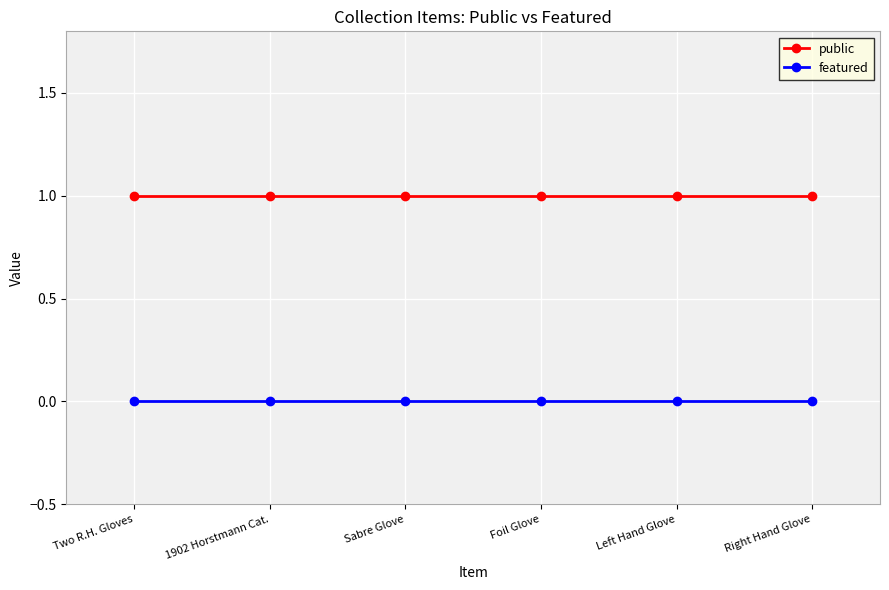

Does the chart have visible grid lines?

Yes